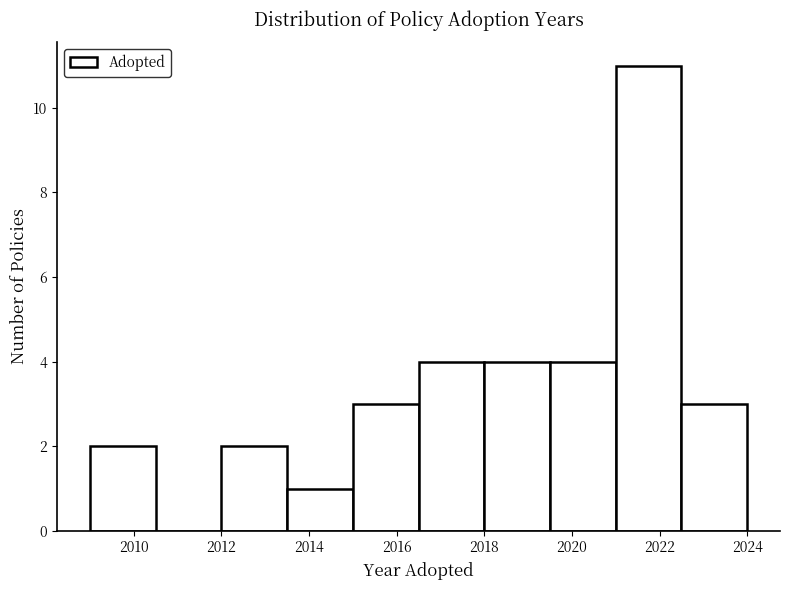

Reading left to right, transcribe this chart: for each bar, give the range it covers on the x-axis and its height. Neither the bar edges nor the heights are printed on the chart, so give them approximately, as read against the axes.

2009.0 to 2010.5: 2
2010.5 to 2012.0: 0
2012.0 to 2013.5: 2
2013.5 to 2015.0: 1
2015.0 to 2016.5: 3
2016.5 to 2018.0: 4
2018.0 to 2019.5: 4
2019.5 to 2021.0: 4
2021.0 to 2022.5: 11
2022.5 to 2024.0: 3